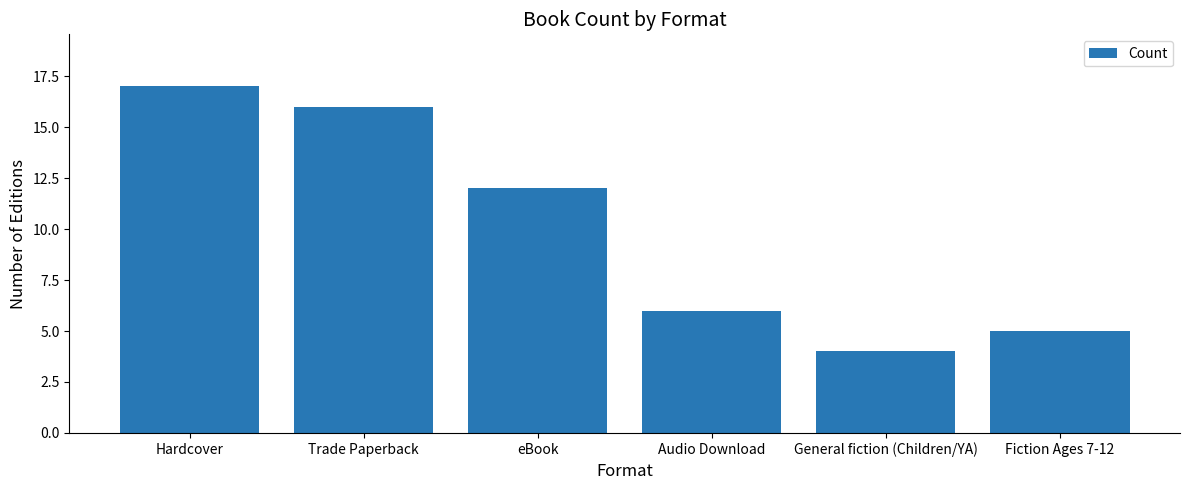

Count the number of data series in this chart.

1